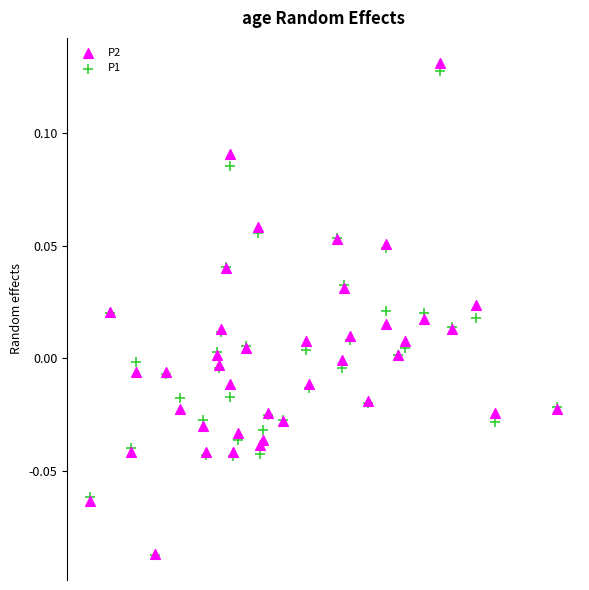

What are all the series names shown in the legend?

P2, P1